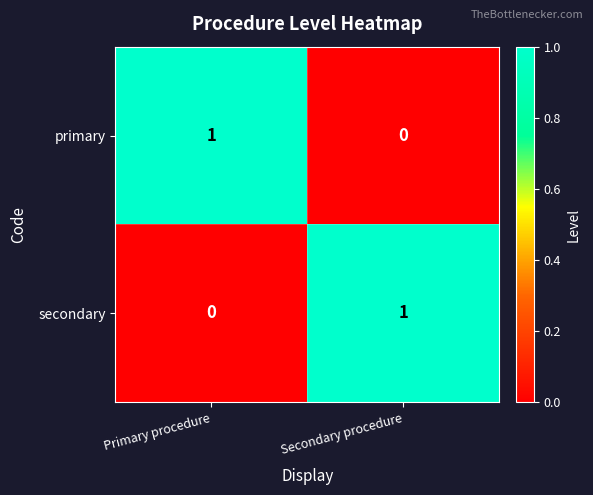

Is the value of secondary at Primary procedure greater than the value of primary at Primary procedure?

No